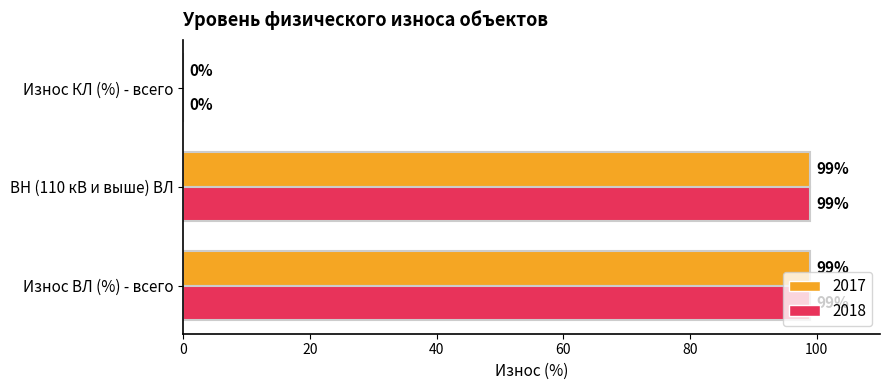

What is the sum of the 2017 values at Износ ВЛ (%) - всего and Износ КЛ (%) - всего?

99